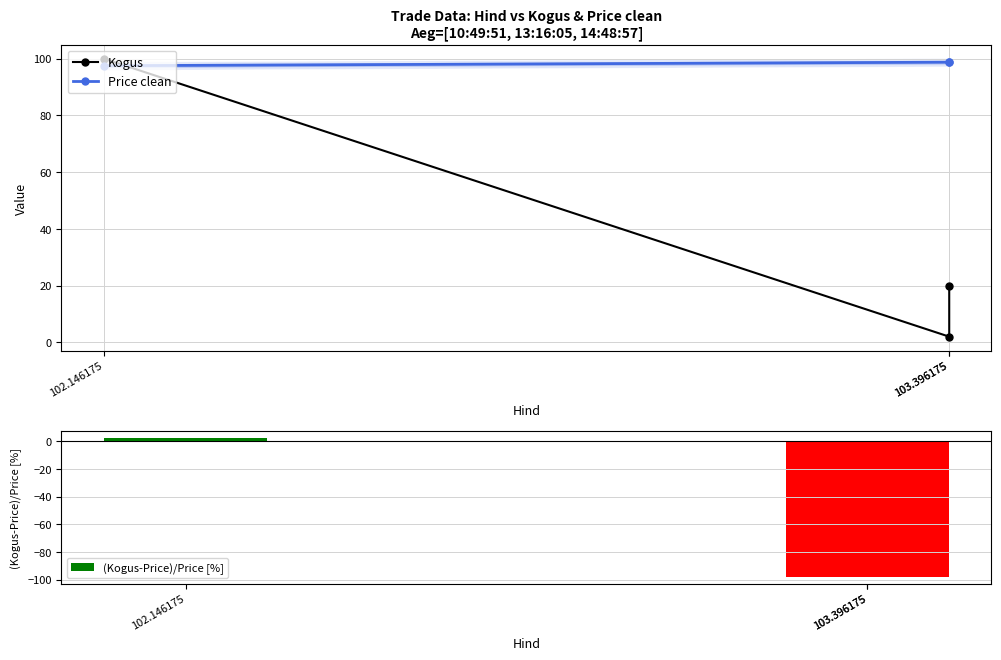

What is the value of the (Kogus-Price)/Price [%] bar at the 3rd from the left?

-98.0